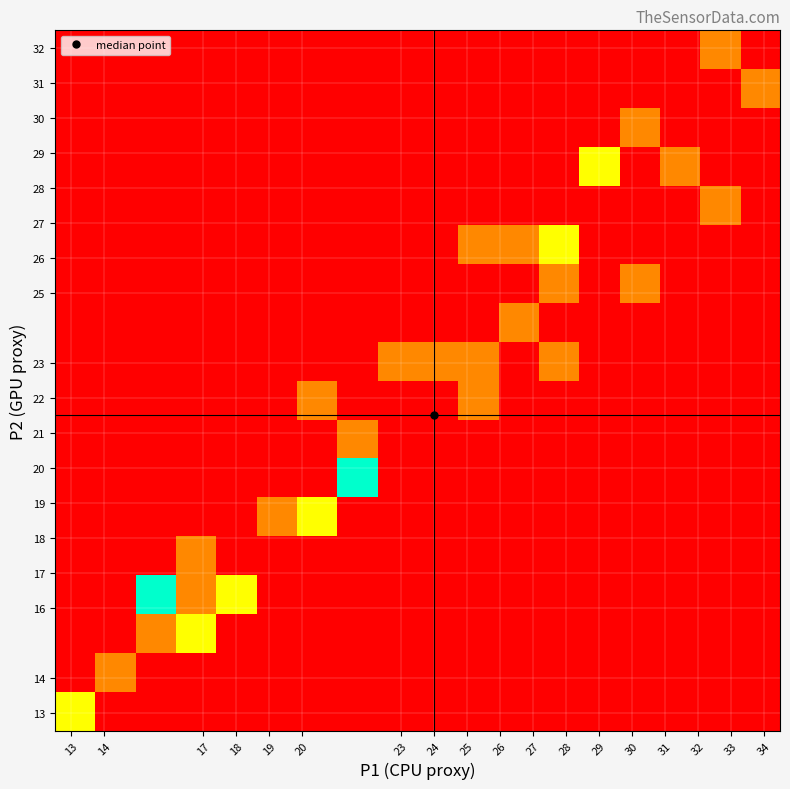

How many series are shown in this chart?

18